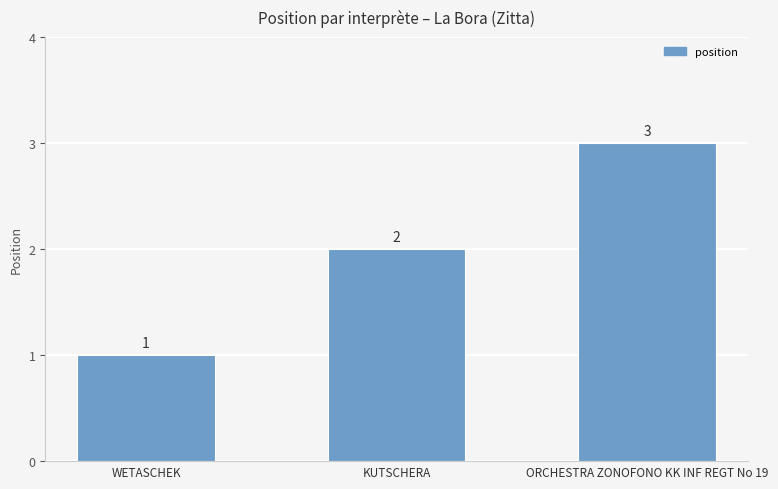

What is the greatest value displayed?

3